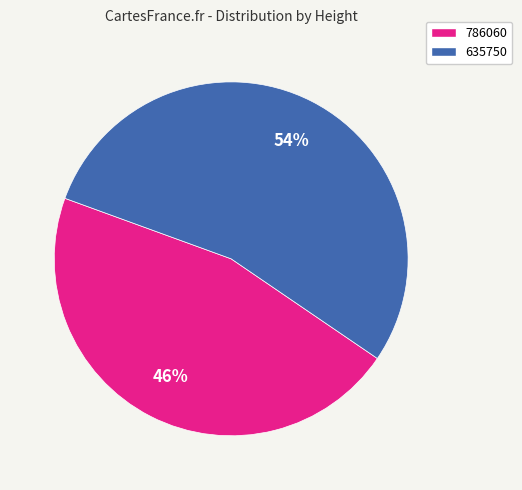

What is the largest slice in the pie chart?

635750